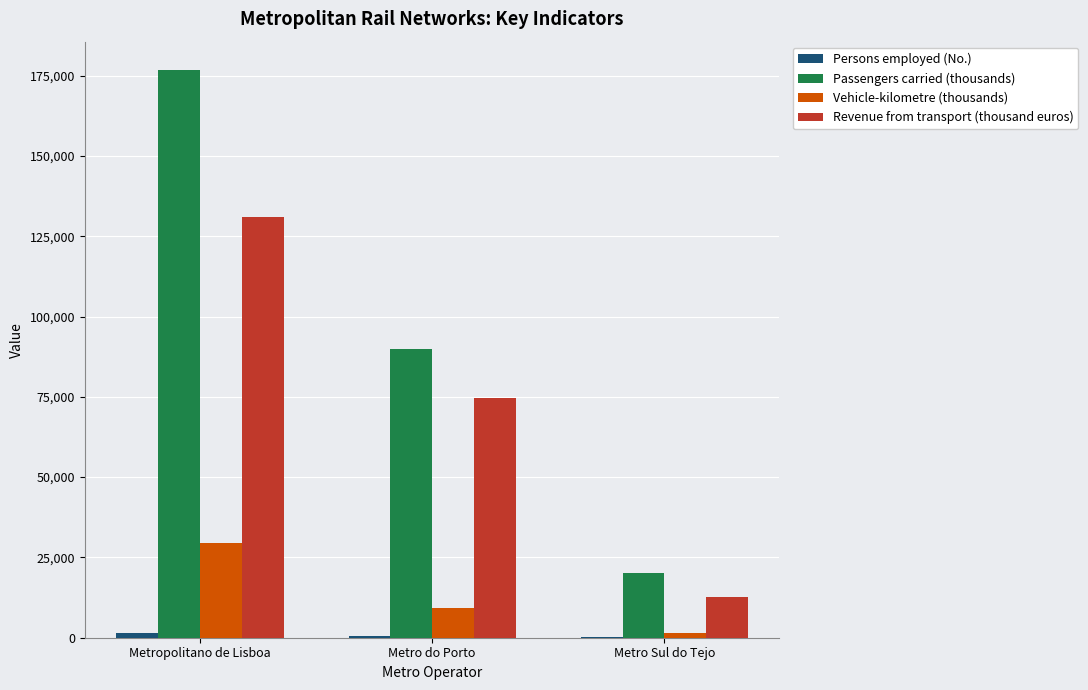

What is the sum of all Passengers carried (thousands) values?

286780